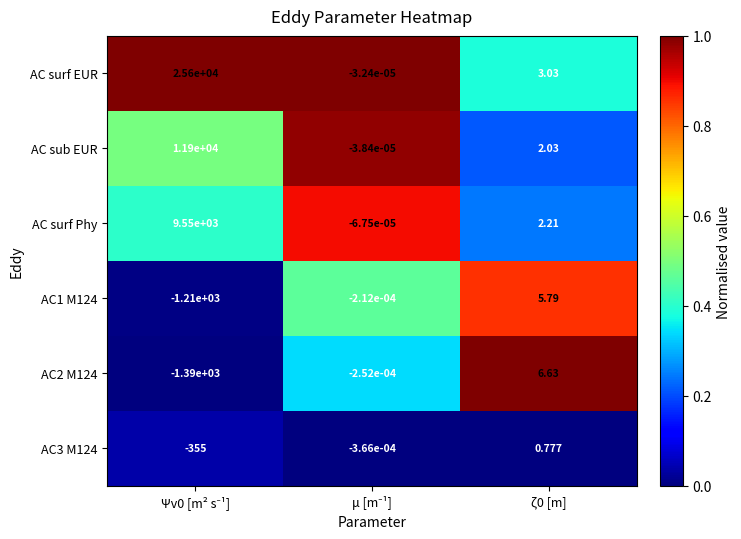

Which series has the largest range (max minus min)?

AC surf EUR